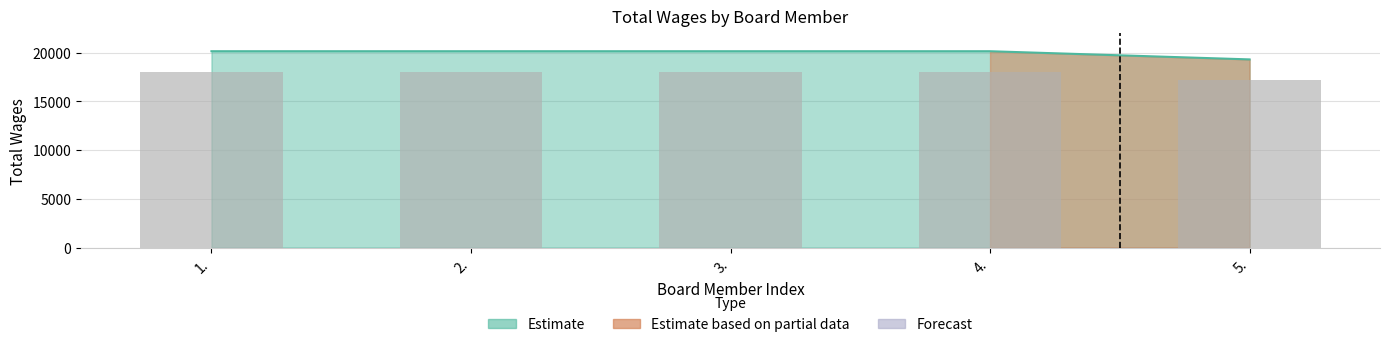

What is the value of the 4th bar from the left?

20160.0